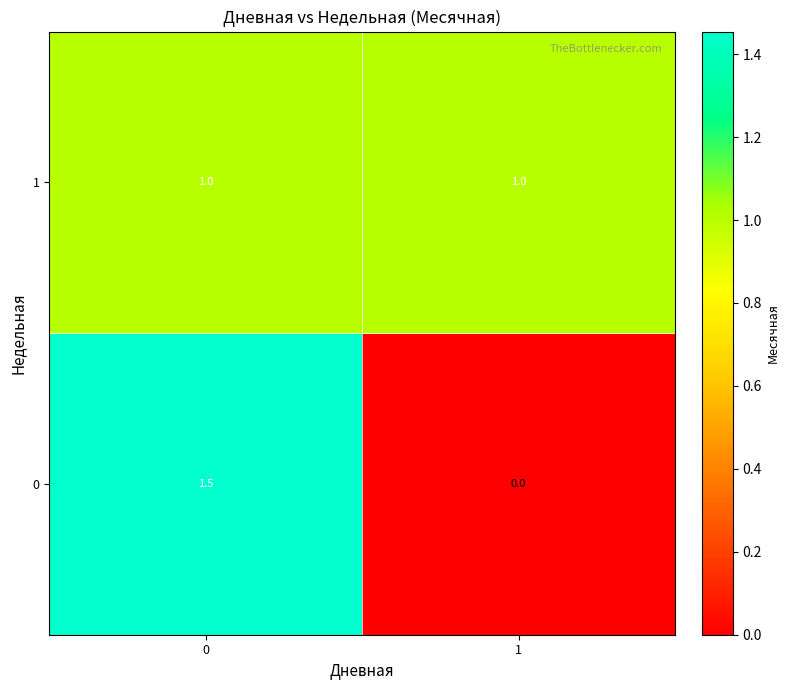

Rank the series by their average value, from highest to lowest.

1, 0